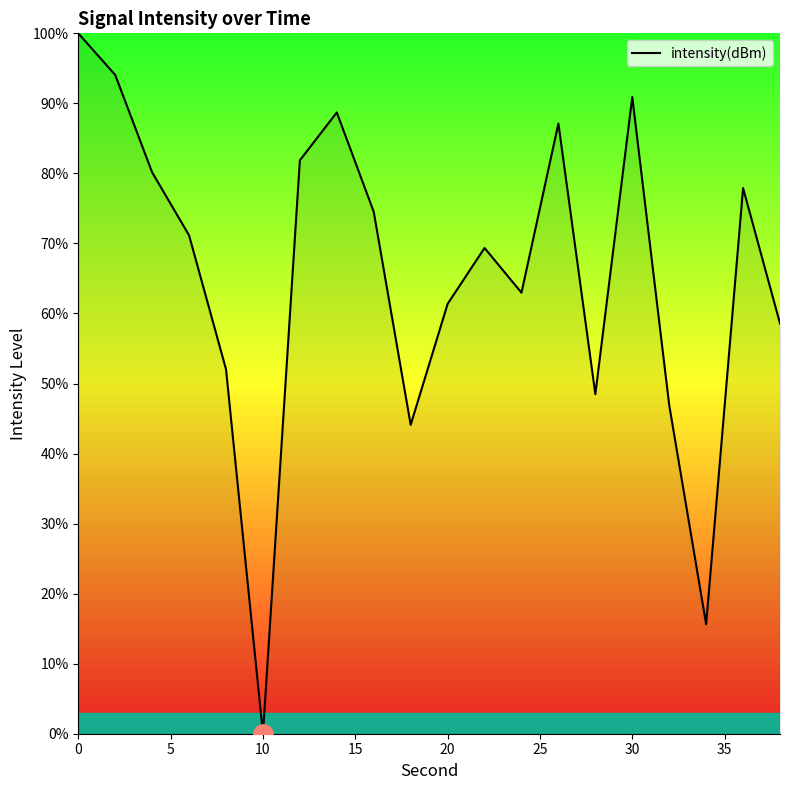

How many interior local valleys (lower than both neighbors) does the data have?

5